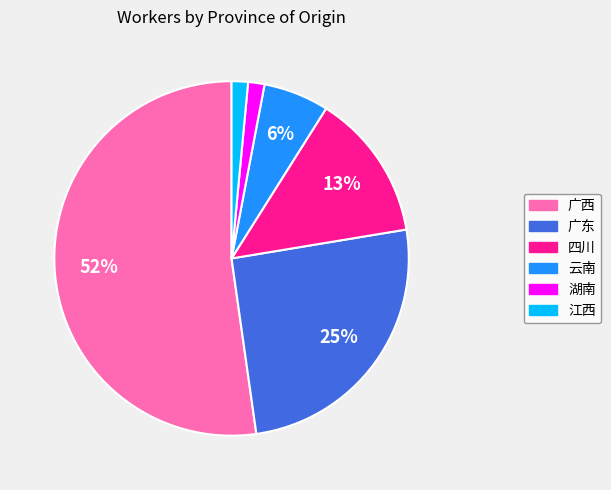

To the nearest percent, what percentage of the pie is 湖南?

1%